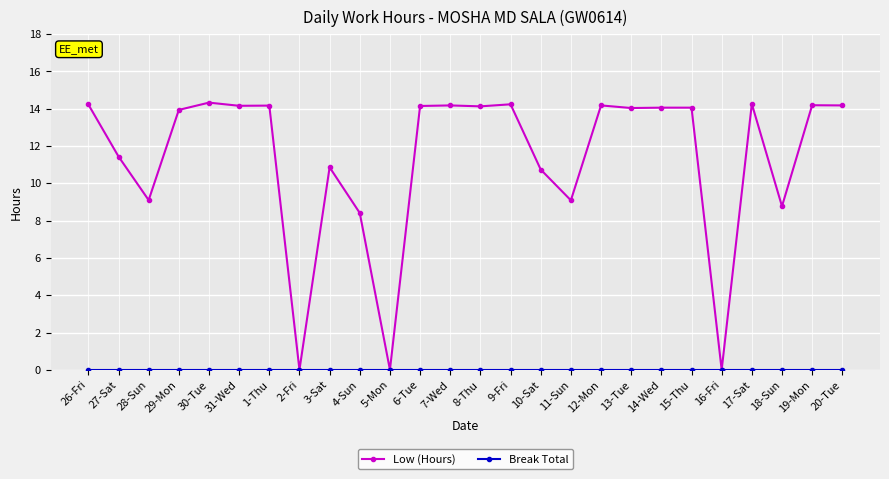

Which series has the widest spread of values?

Low (Hours)